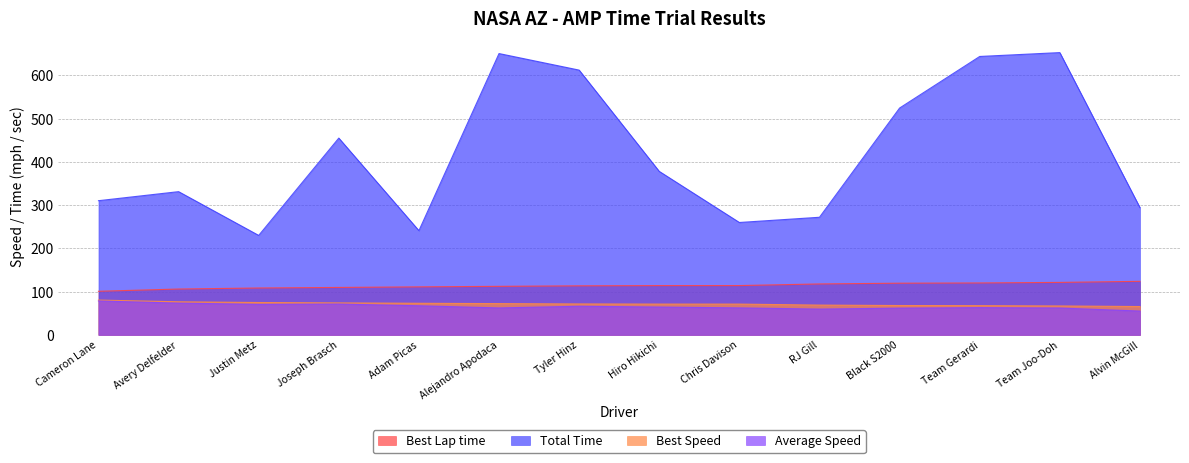

What is the sum of all Total Time values?

5854.9